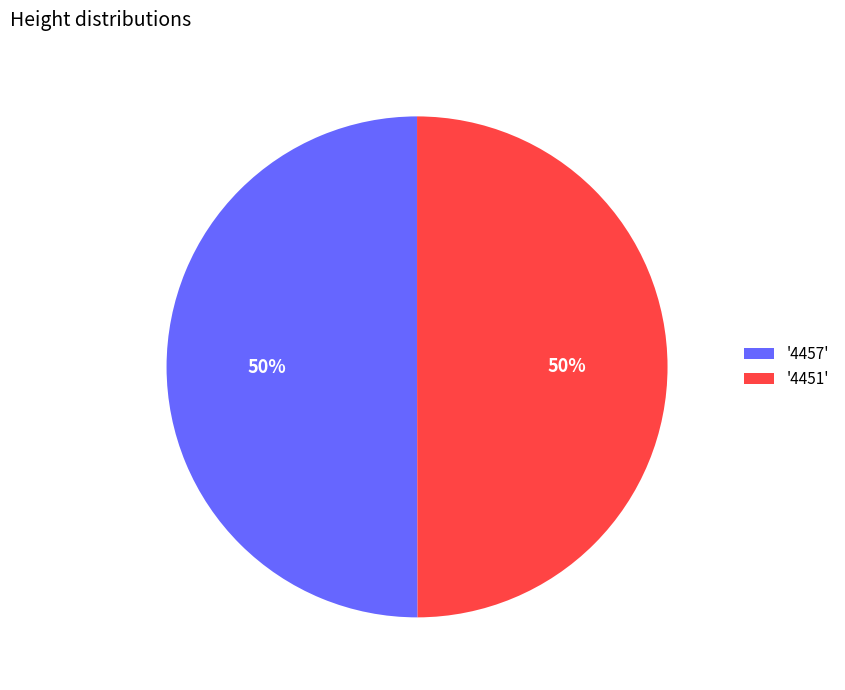

To the nearest percent, what percentage of the pie is '4457'?

50%